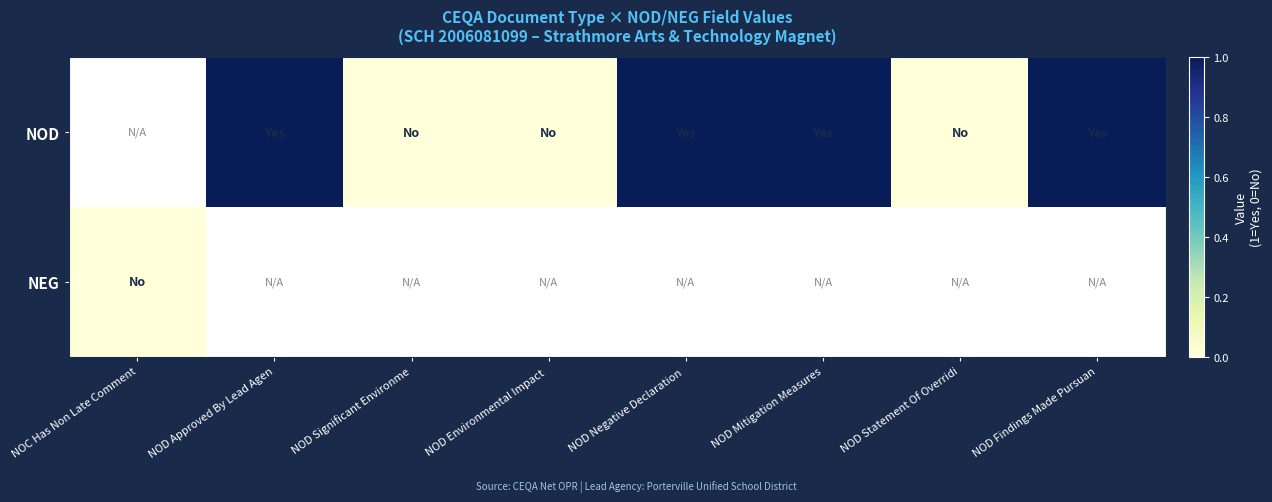

Rank the series by their average value, from lowest to highest.

NOD, NEG